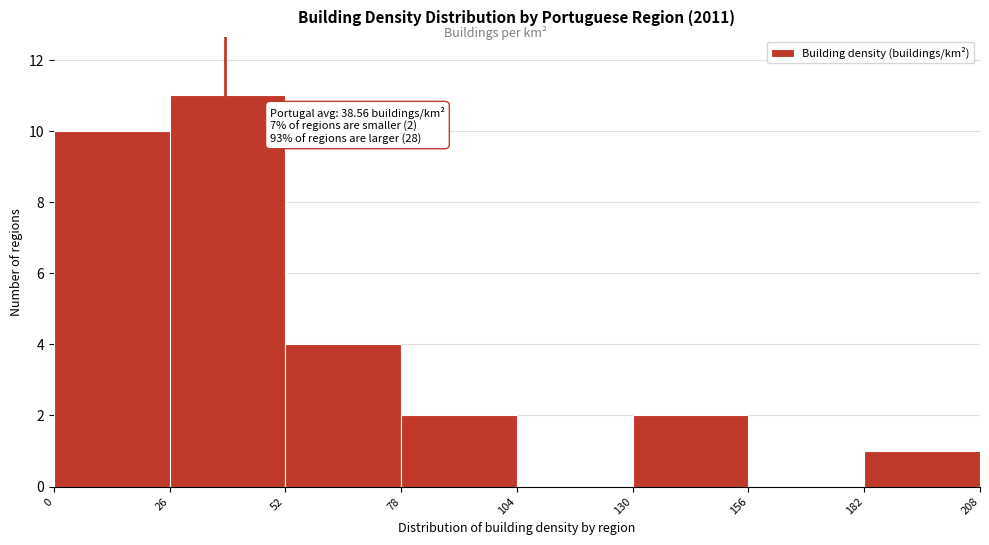

Over which range of the x-axis is the bar tallest?

26 to 52